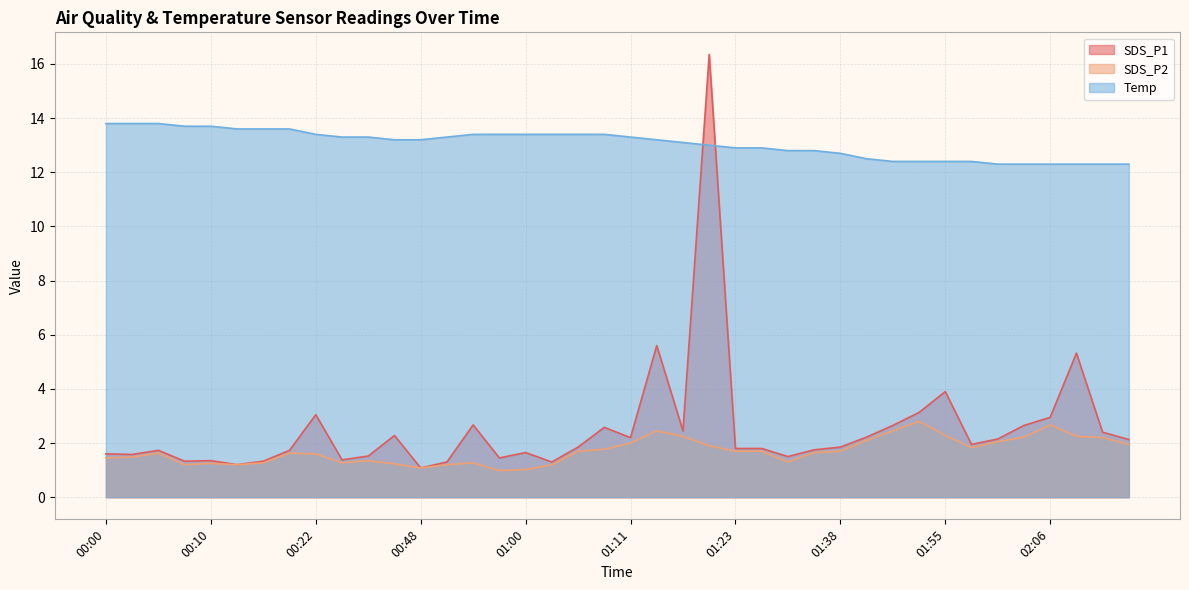

Read the SDS_P1 value at 01:47.

2.2